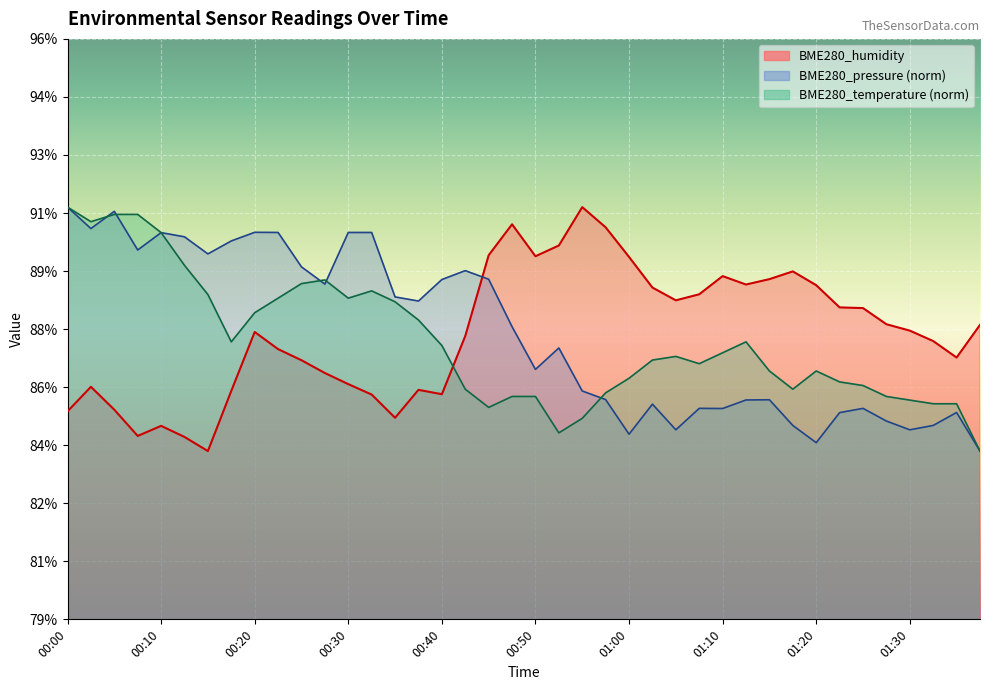

Which series has the largest total across all categories?

BME280_pressure